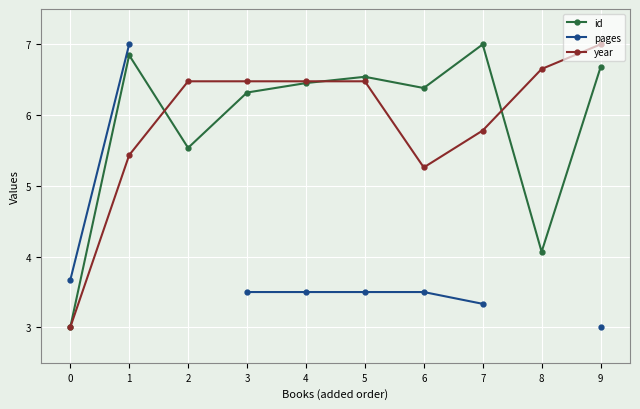

What is the value of the pages point at the 7th from the left?

3.5